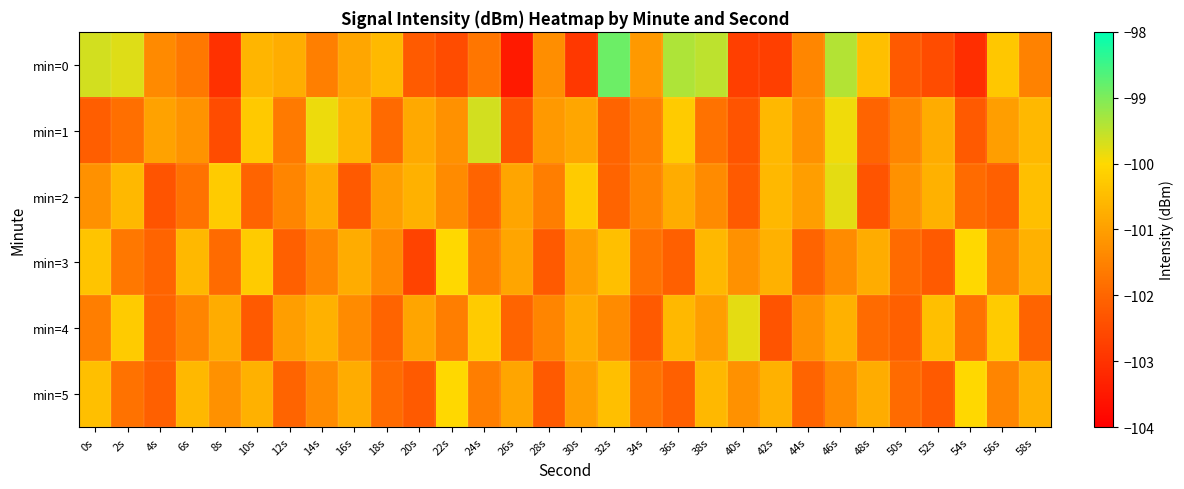

Rank the series at 0s from lowest to highest value.

min=1, min=4, min=2, min=5, min=3, min=0